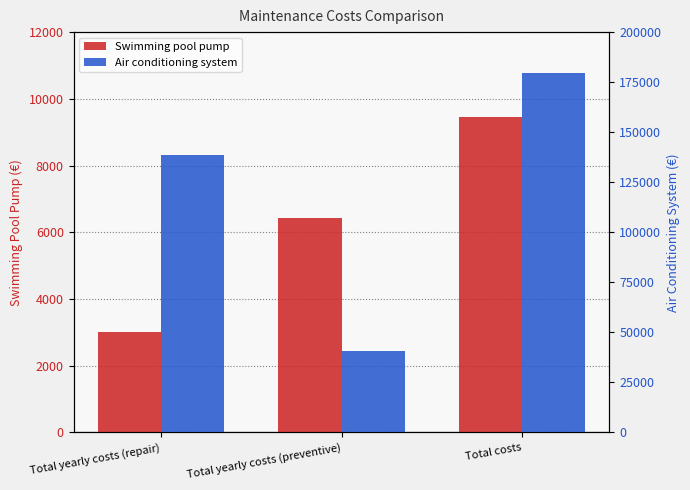

How many groups of bars are there?

3